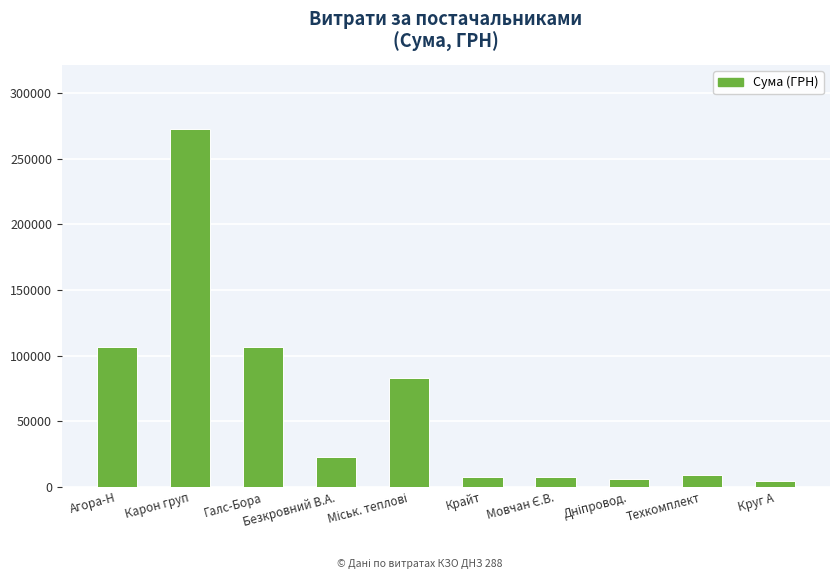

At which label is the value closest to 138612?

Агора-Н